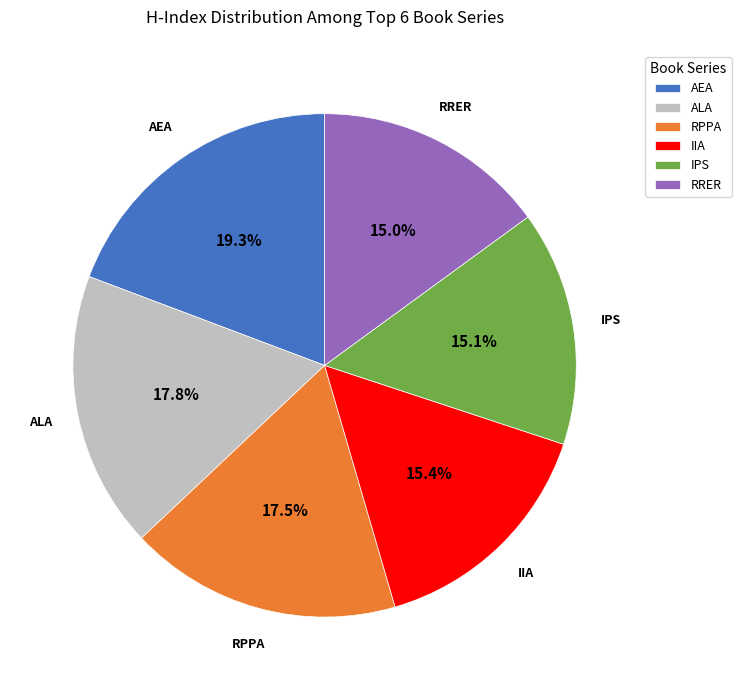

How many slices are in this pie chart?

6